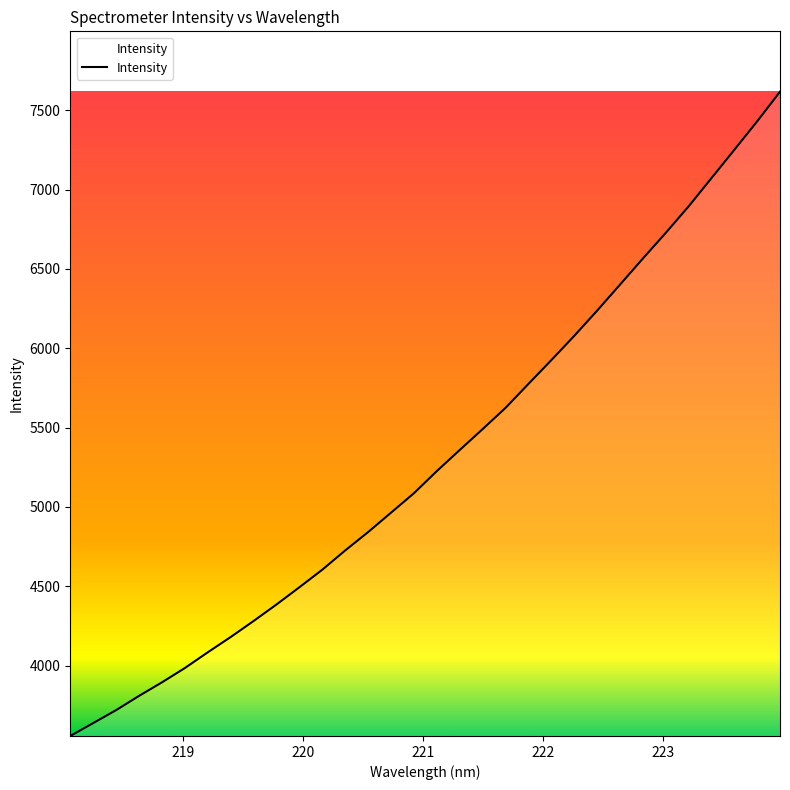

What is the minimum value shown in the chart?

3556.4